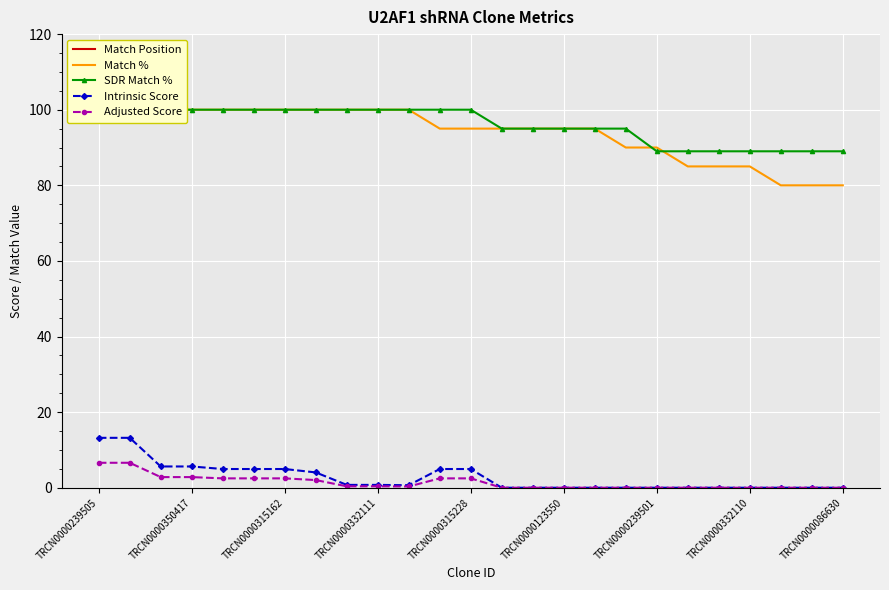

What is the maximum value for Intrinsic Score?

13.2